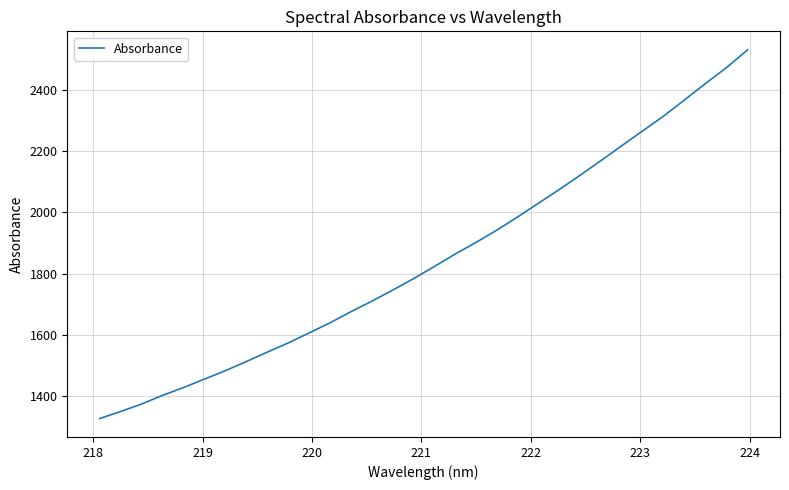

What is the difference between the maximum and minimum values?

1203.4